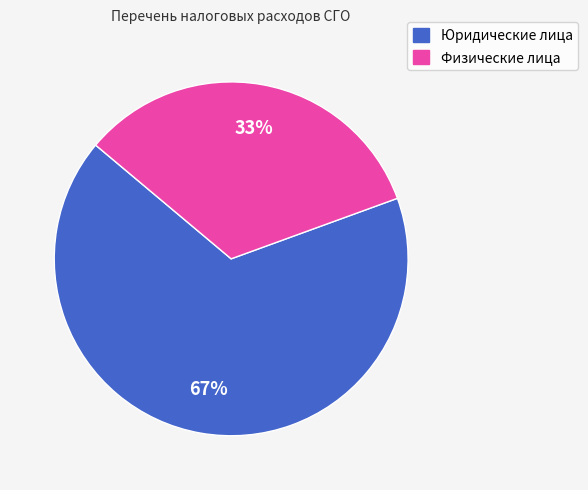

Do Физические лица and Юридические лица together represent more than half of the pie?

Yes